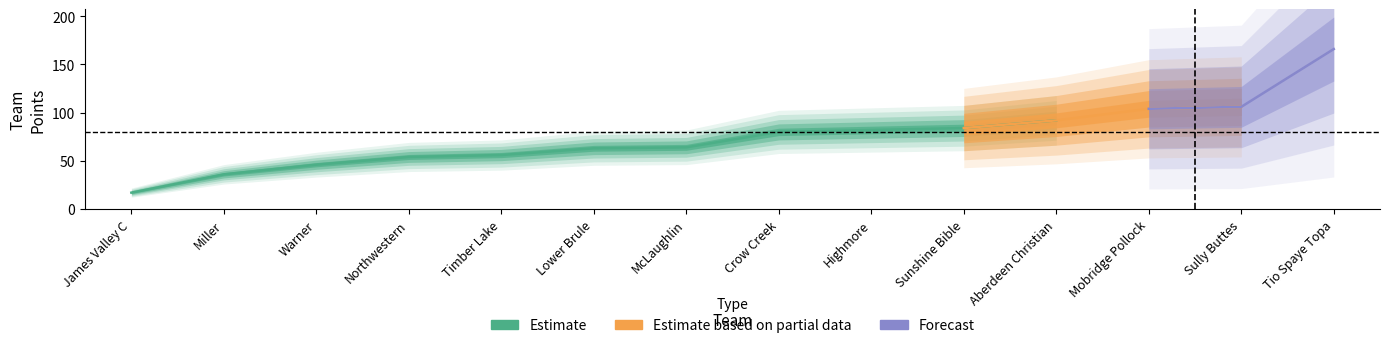

The value at points is 17. True or false?

True